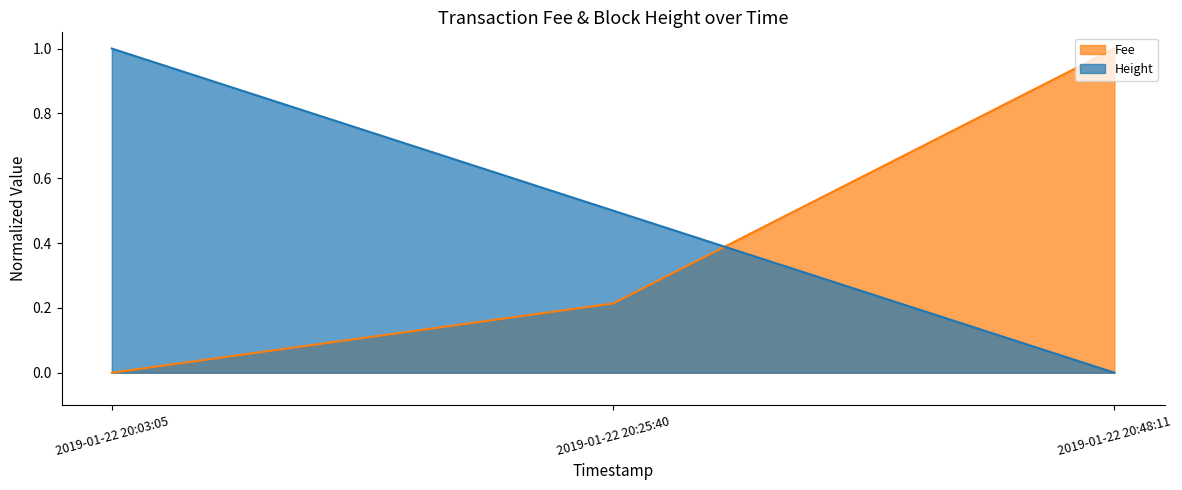

What is the sum of all Height values?

1.5